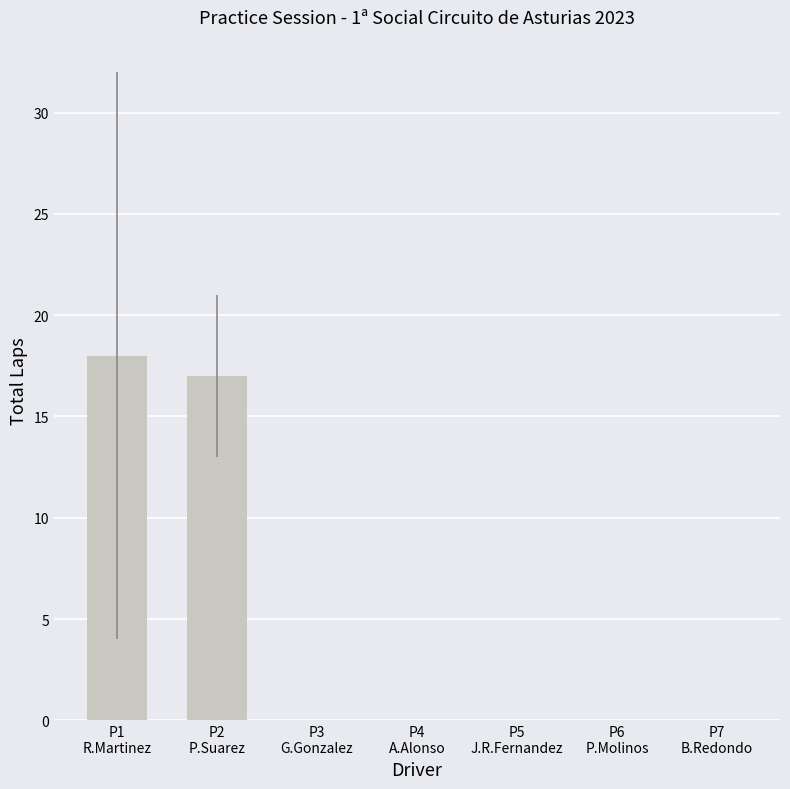

At which label is the value closest to 9?

P2
P.Suarez